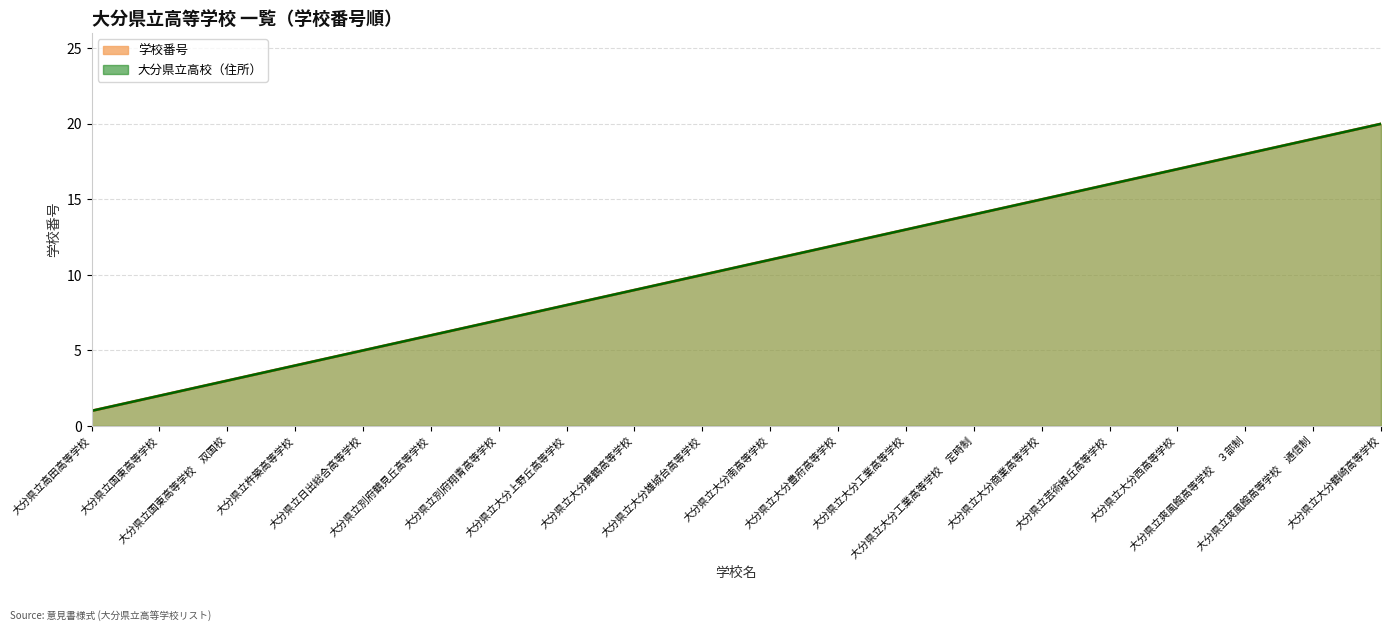

What is the sum of the 大分県立高校（住所） values at 大分県立爽風館高等学校　通信制 and 大分県立別府鶴見丘高等学校?

25